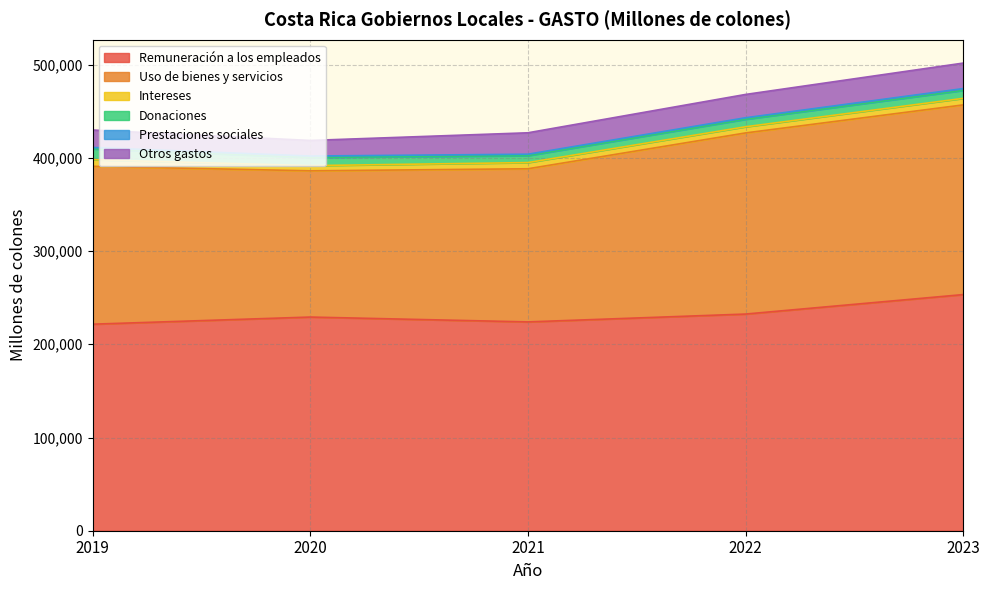

Does the chart have visible grid lines?

Yes